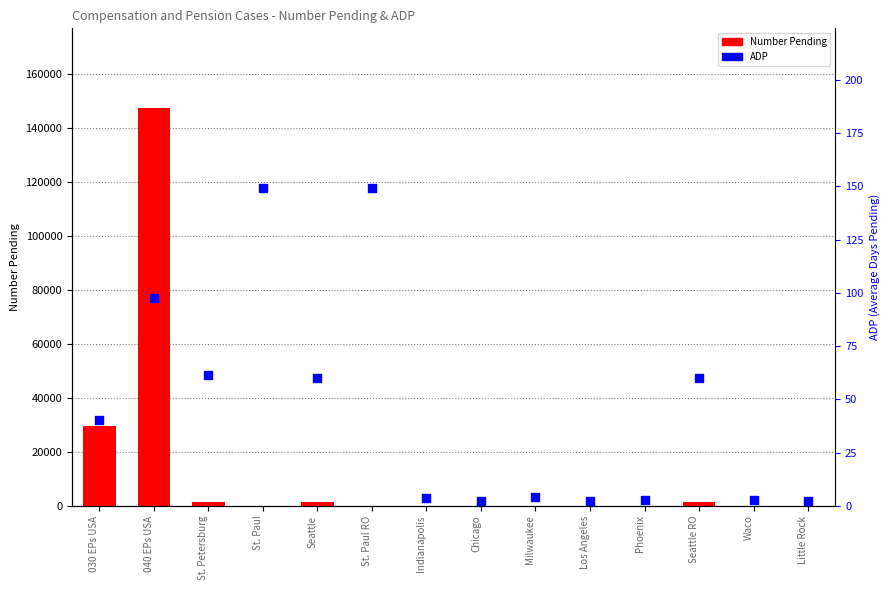

Is the value of Number Pending at Los Angeles greater than the value of ADP at Chicago?

Yes